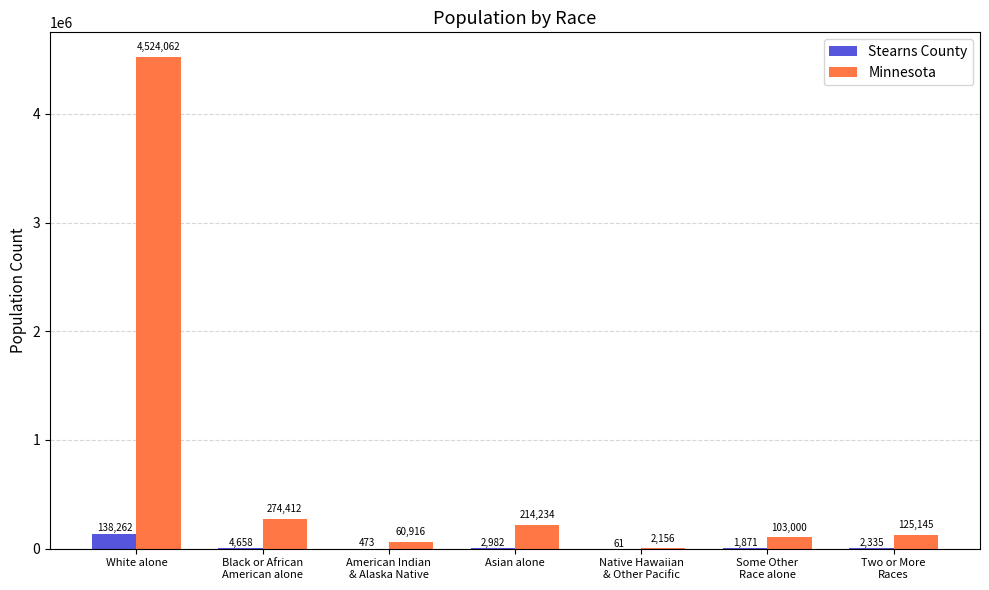

At which label does Minnesota first exceed 125145?

White alone